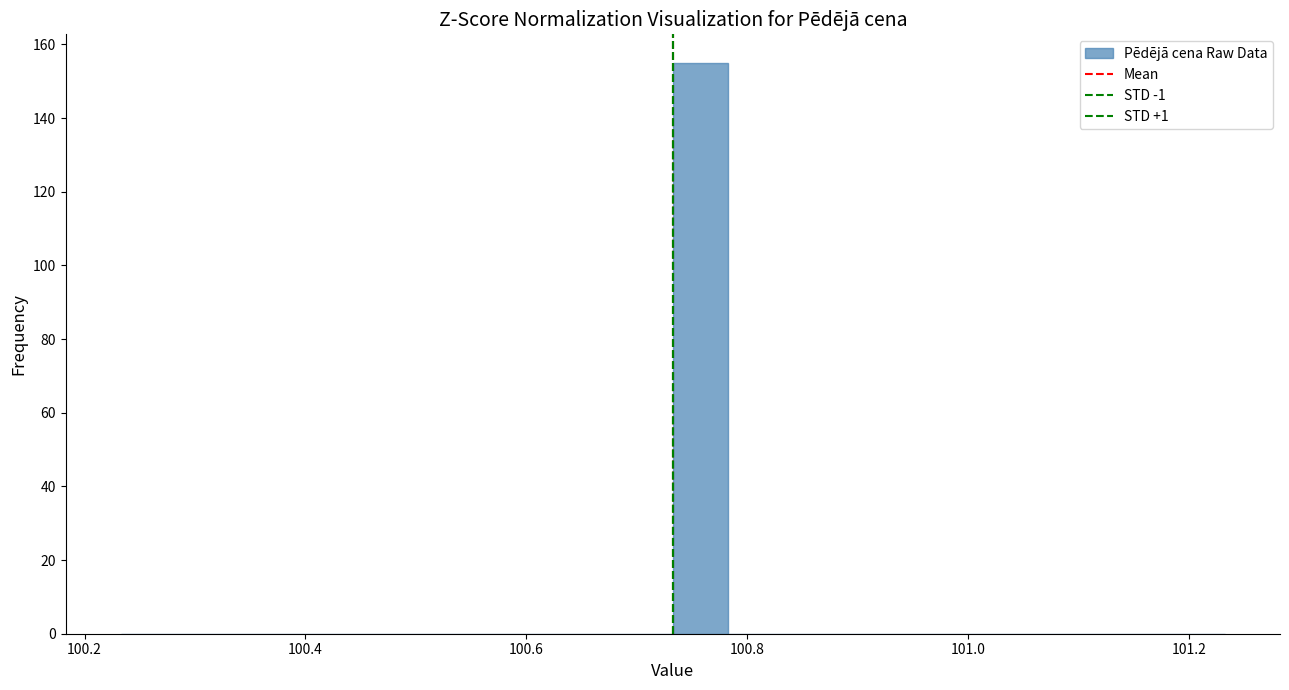

Around what value on the x-axis is the tallest bar? Give the approximate position of its centre, as read against the axis.

100.76